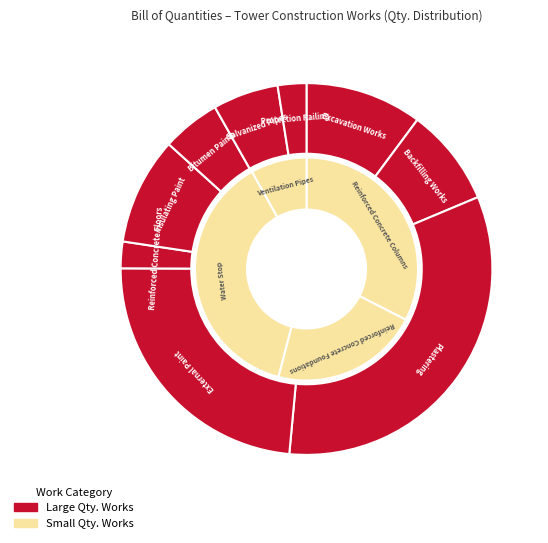

Is it true that Water Stop (B.11) is 13% of the pie?

False